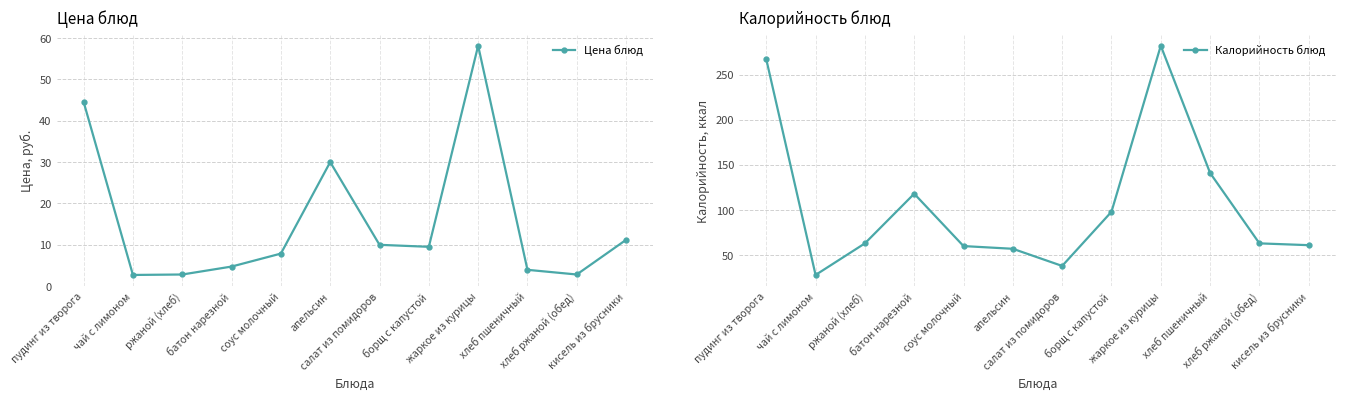

At пудинг из творога, list the series in order from smallest to largest.

Цена блюд, Калорийность блюд